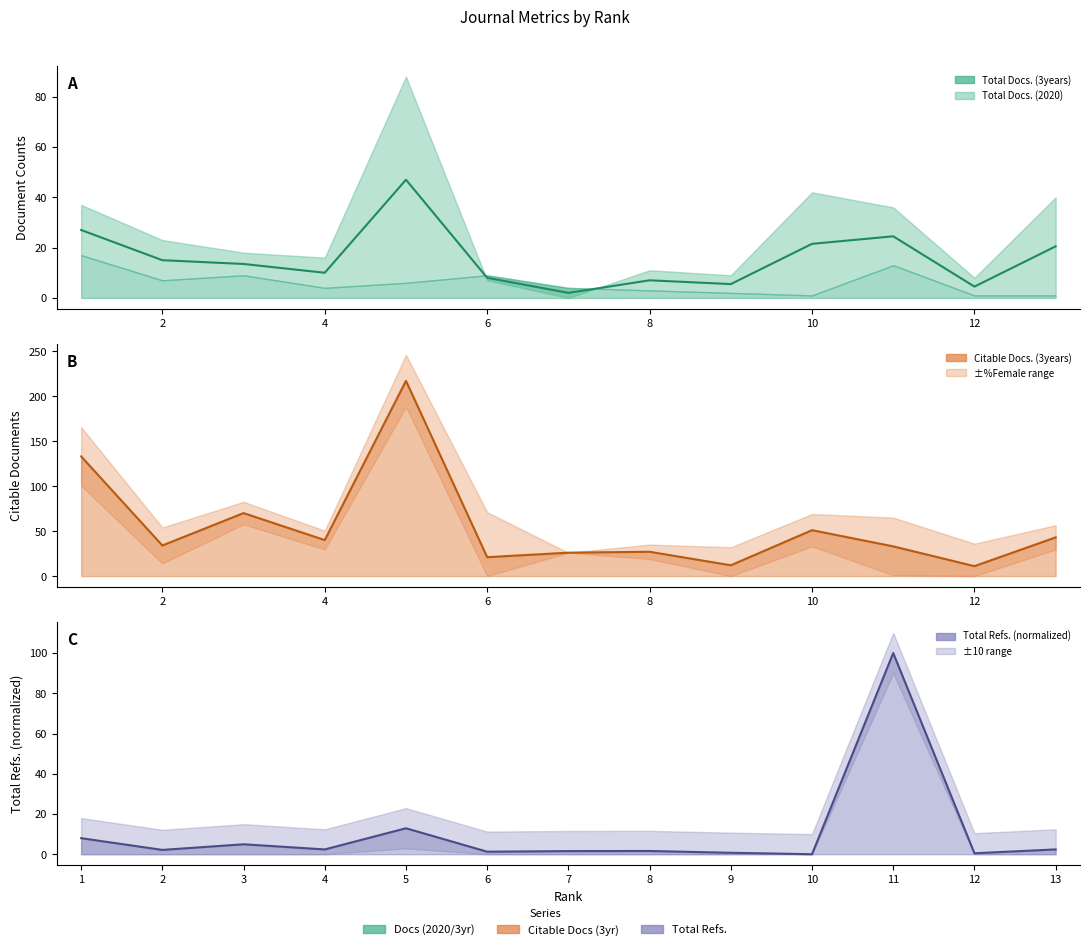

How many data points in Citable Docs. (3years) are above 34?

6